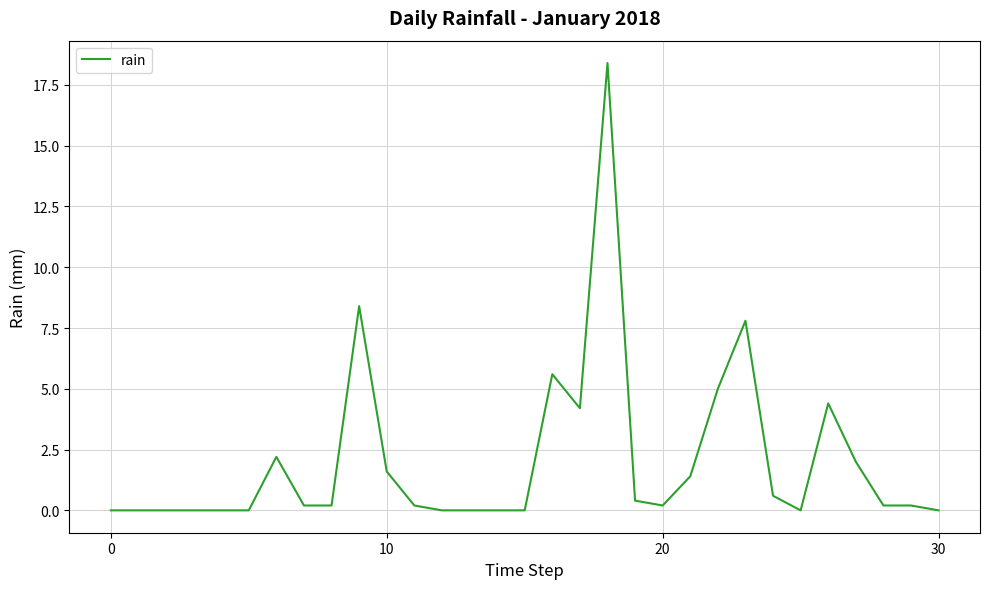

What is the difference between the maximum and minimum values?

18.4